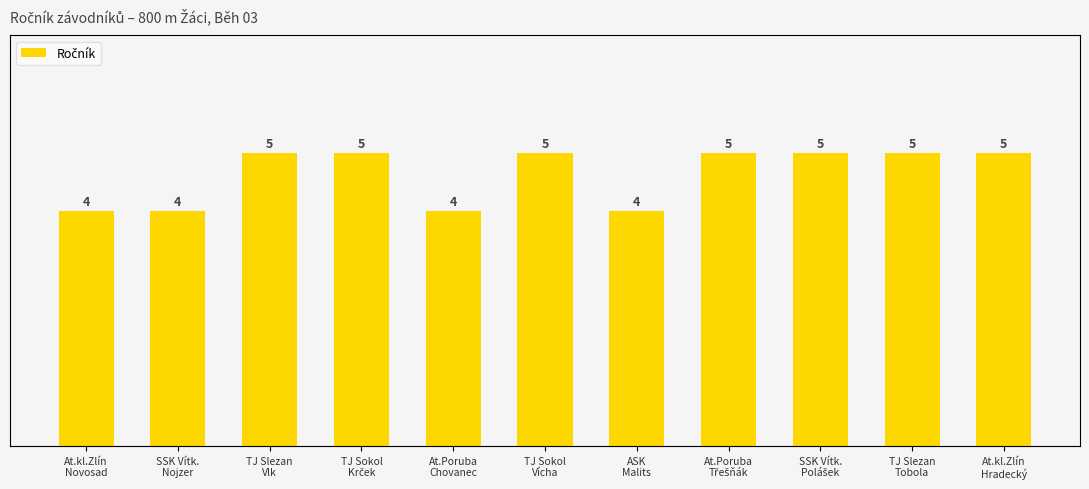

What is the greatest value displayed?

5